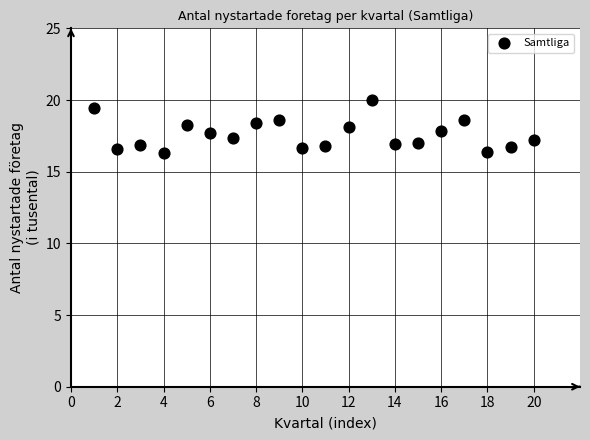

What is the range of Y values (max minus min)?

3.7